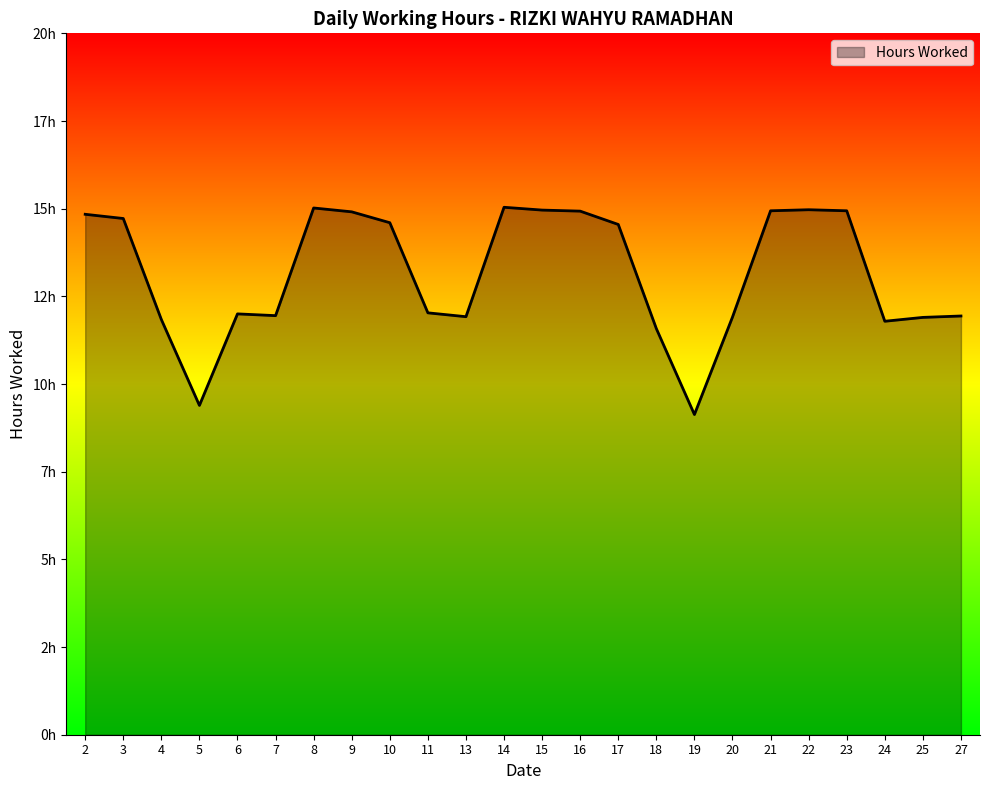

Reading left to right, transcribe all the data shown in this chart.

14.8	14.7	11.8	9.4	12.0	11.9	15.0	14.9	14.6	12.0	11.9	15.0	15.0	14.9	14.6	11.6	9.1	11.9	14.9	15.0	14.9	11.8	11.9	11.9